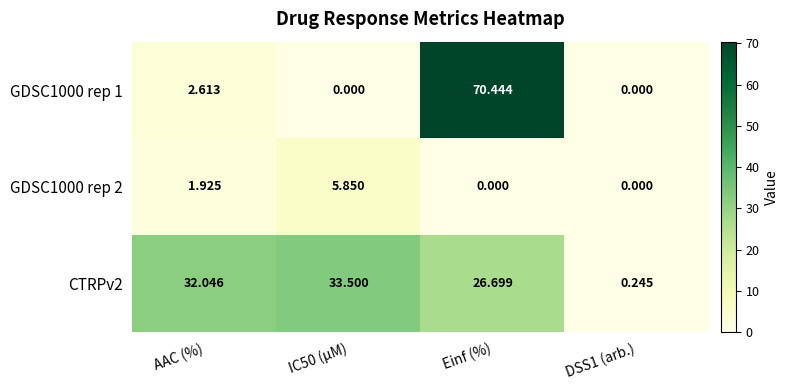

What is the difference between the highest and lowest values at Einf (%)?

70.4